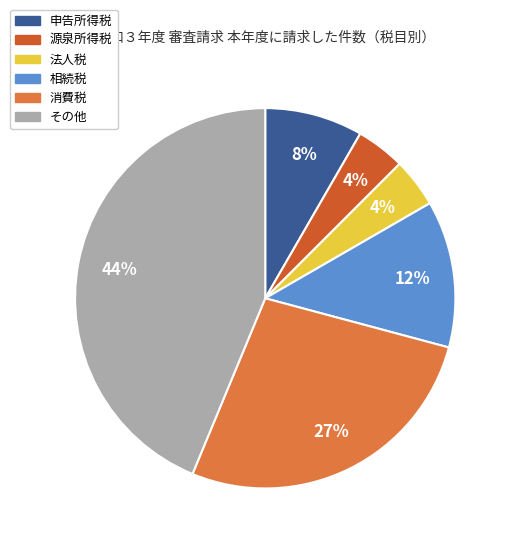

To the nearest percent, what is the difference between the largest and smallest slice percentages?

40%